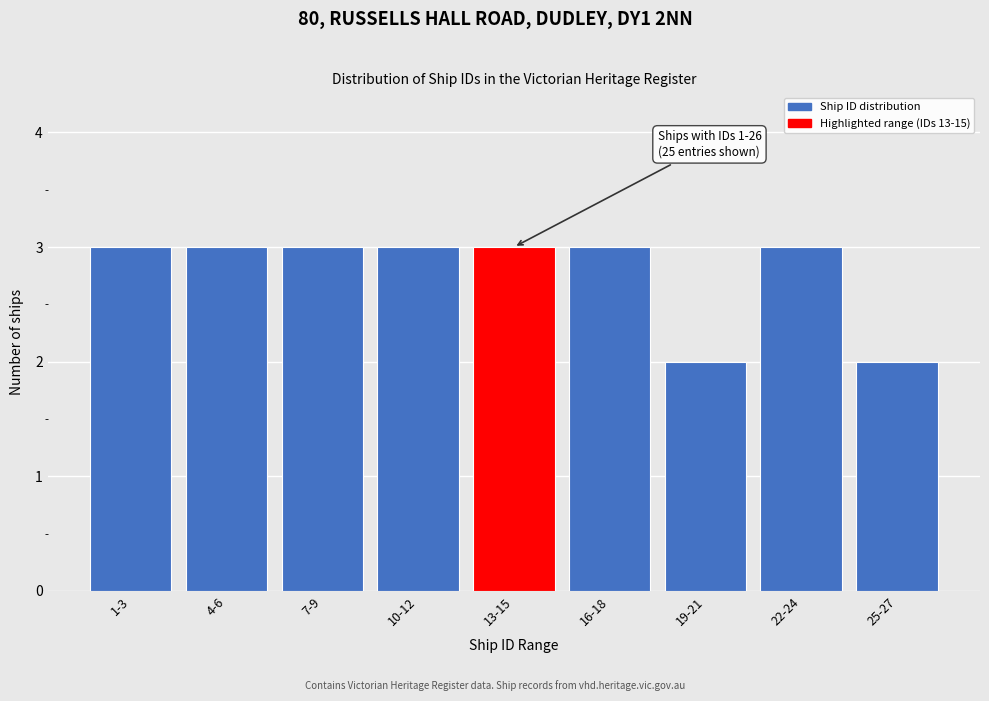

Reading left to right, what are all the values shown in this chart?

3	3	3	3	3	3	2	3	2